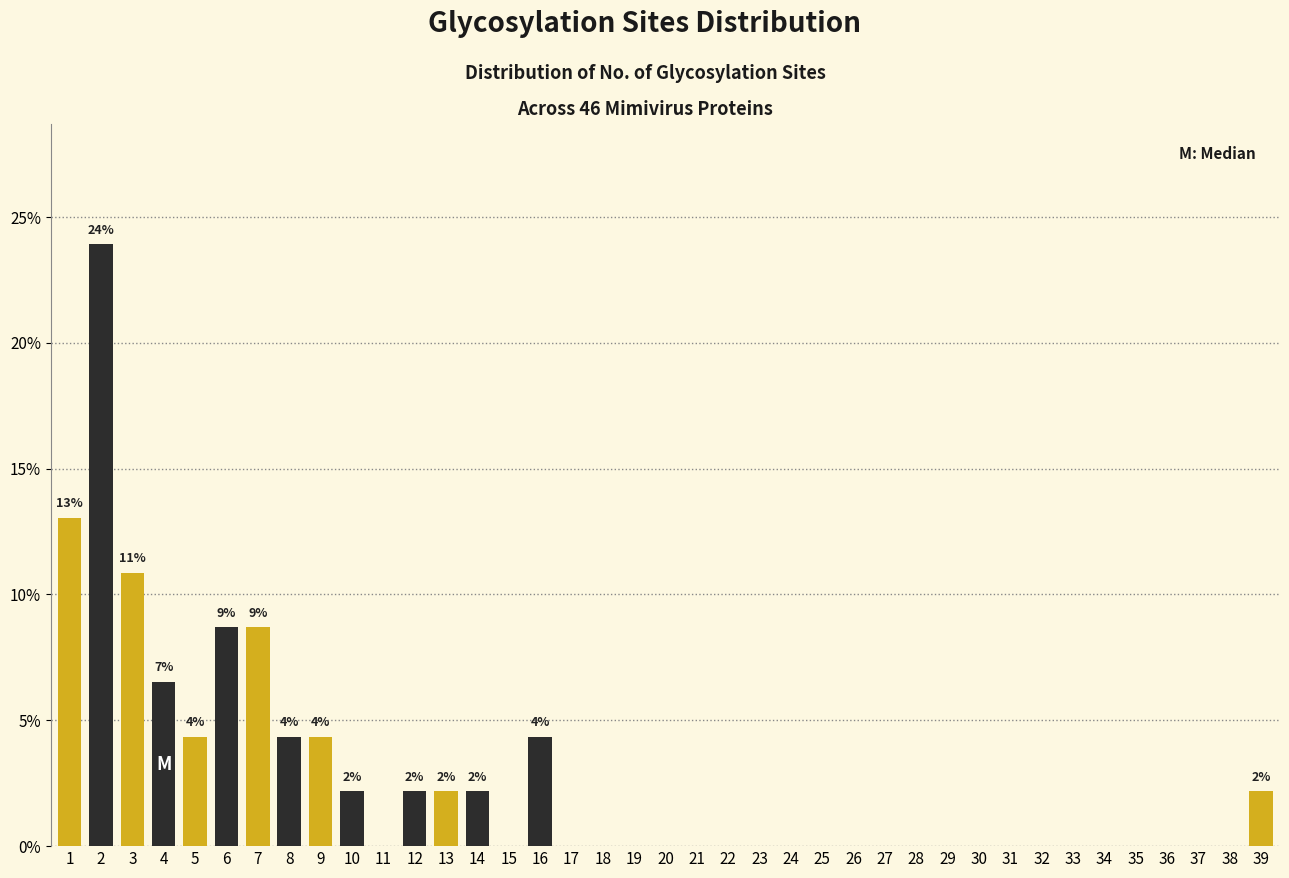

The value at 36 is 8.6. True or false?

False